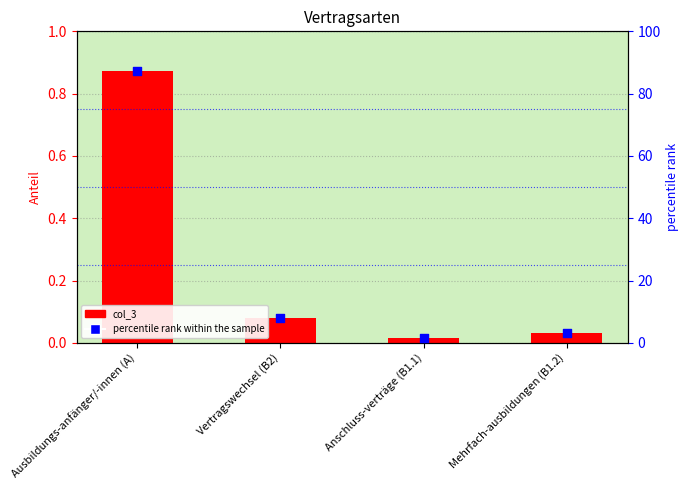

What is the change in value from Ausbildungs-anfänger/-innen (A) to Mehrfach-ausbildungen (B1.2)?

-84.1